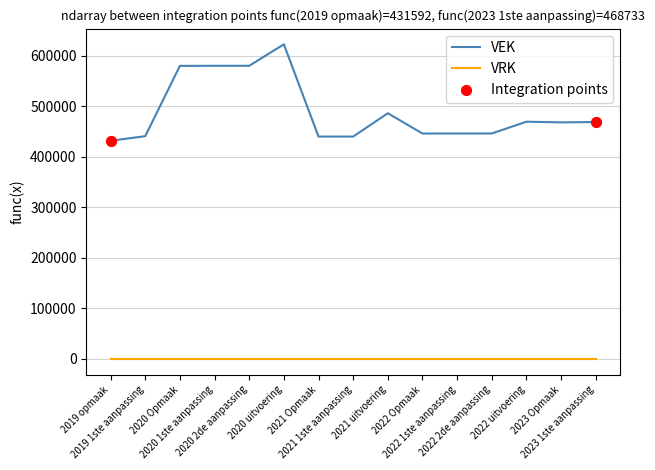

Which series has the widest spread of values?

VEK